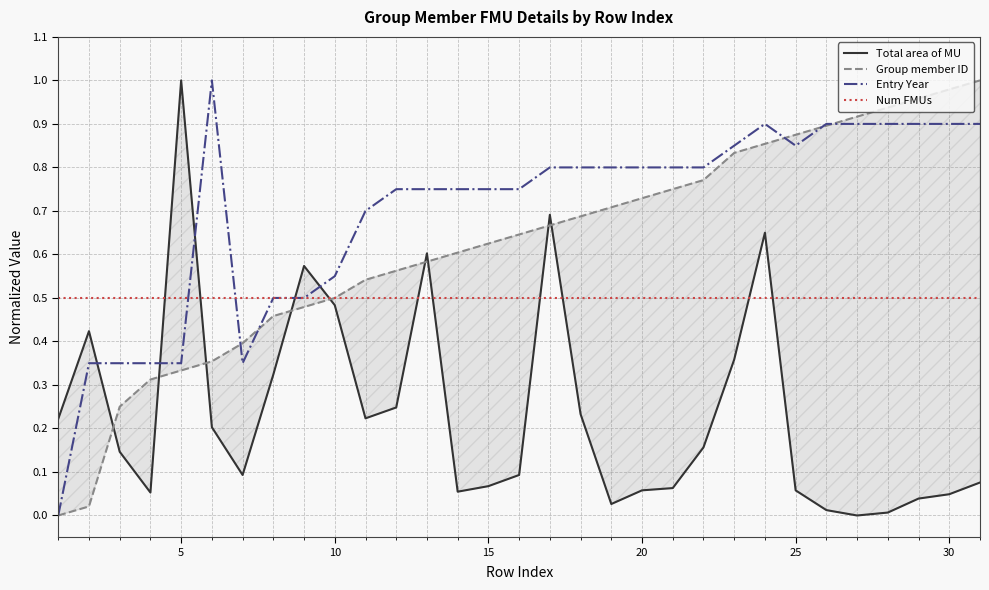

At how many categories does at least one series exceed 0?

31